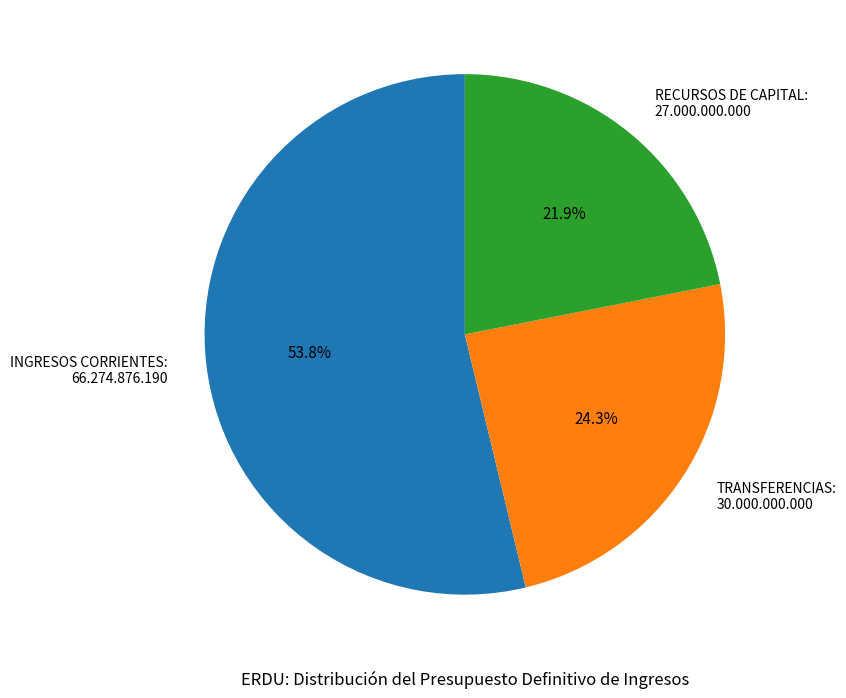

To the nearest percent, what is the difference between the INGRESOS CORRIENTES and RECURSOS DE CAPITAL slice percentages?

32%